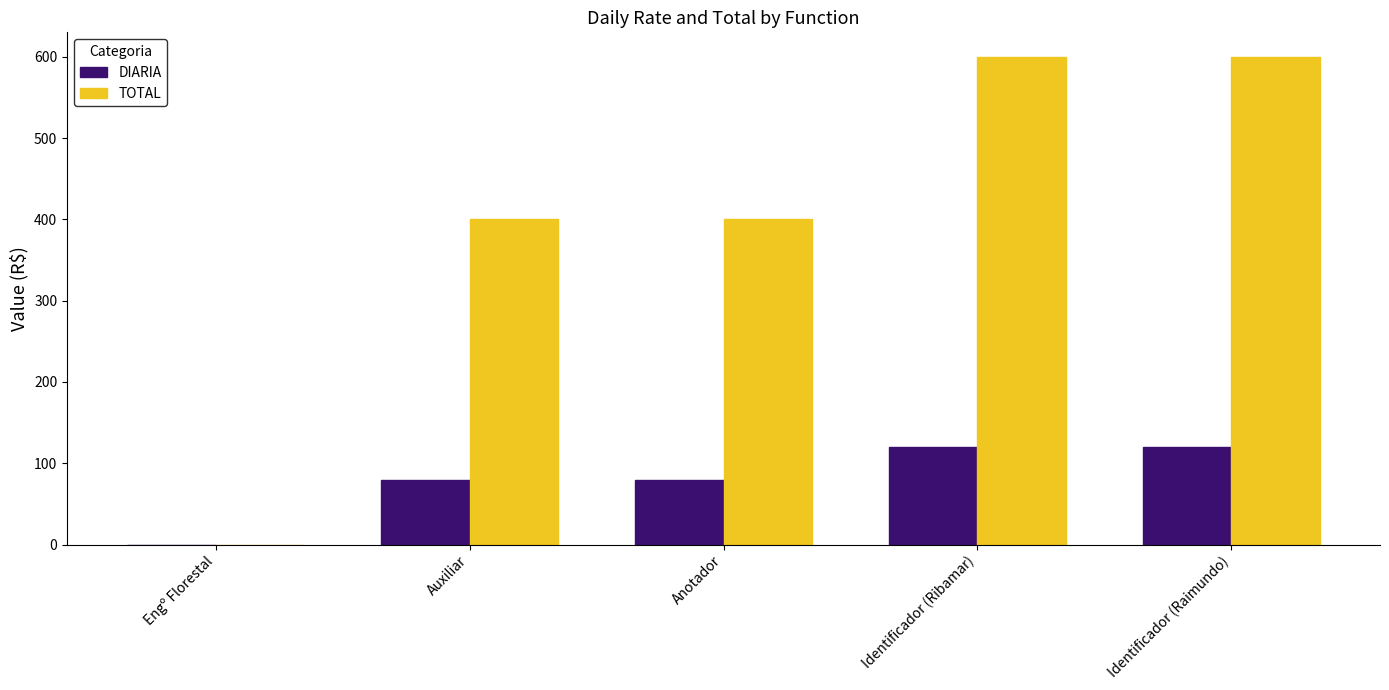

What is the sum of all TOTAL values?

2000